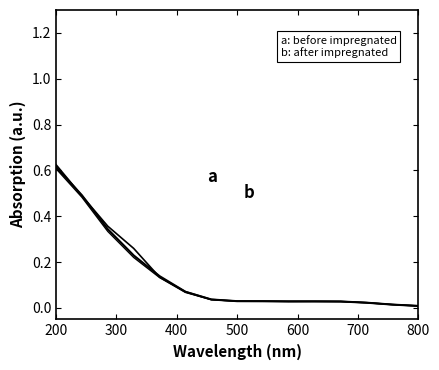

How many lines are shown in the chart?

3